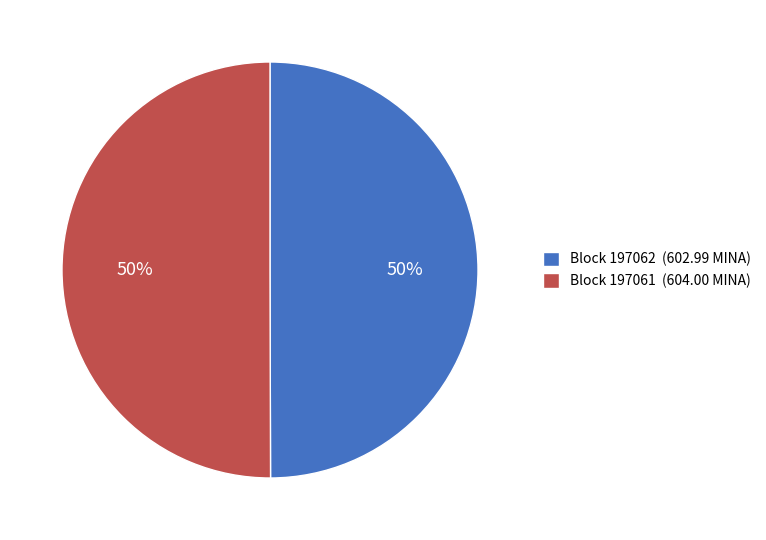

Approximately how many times larger is the value at Block 197061 (604.00 MINA) compared to Block 197062 (602.99 MINA)?

1.0